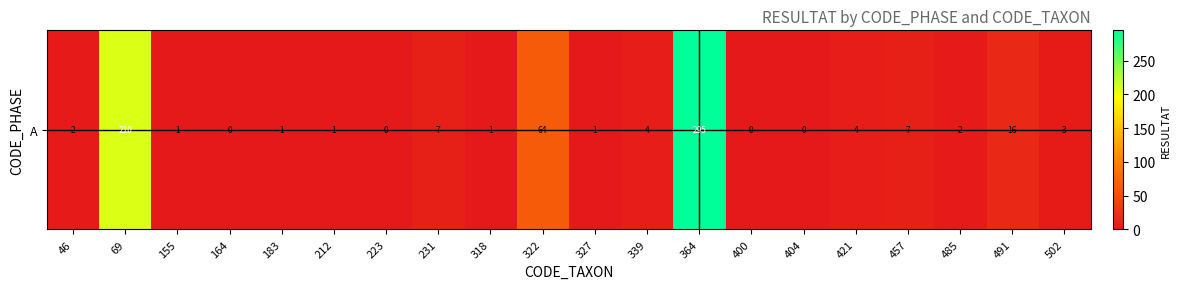

Reading right to left, what are all the values shown in this chart?

502=3	491=16	485=2	457=7	421=4	404=0	400=0	364=295	339=4	327=1	322=64	318=1	231=7	223=0	212=1	183=1	164=0	155=1	69=210	46=2